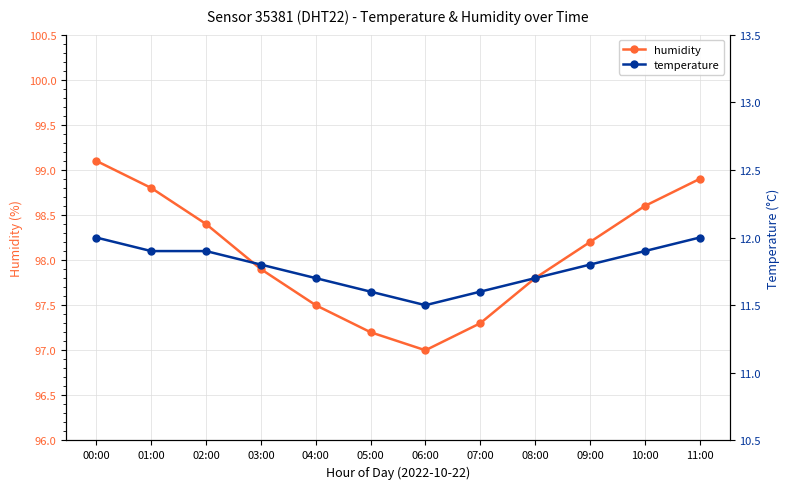

Is the value of temperature at 01:00 greater than the value of humidity at 00:00?

No